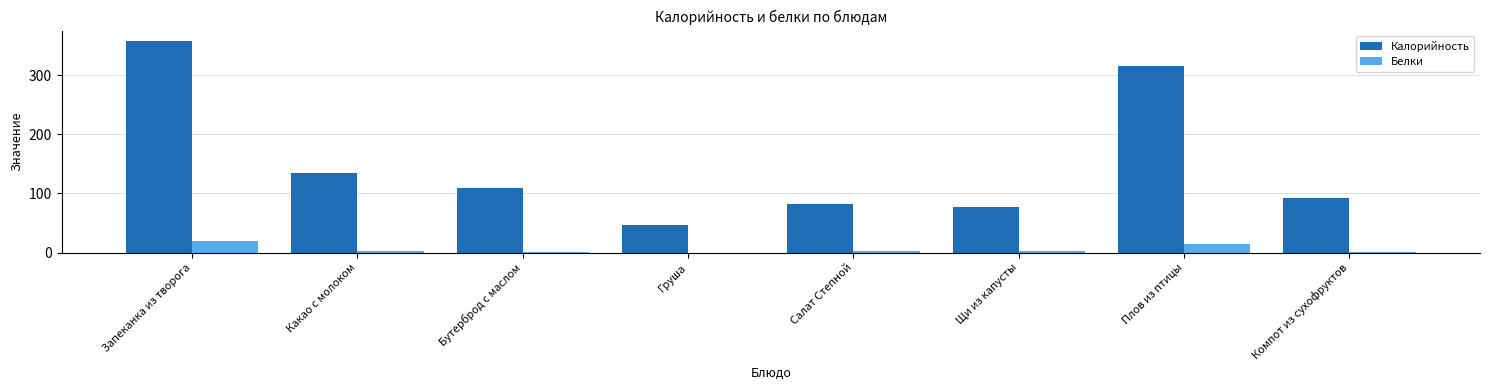

What is the average value of the Белки series?

5.3